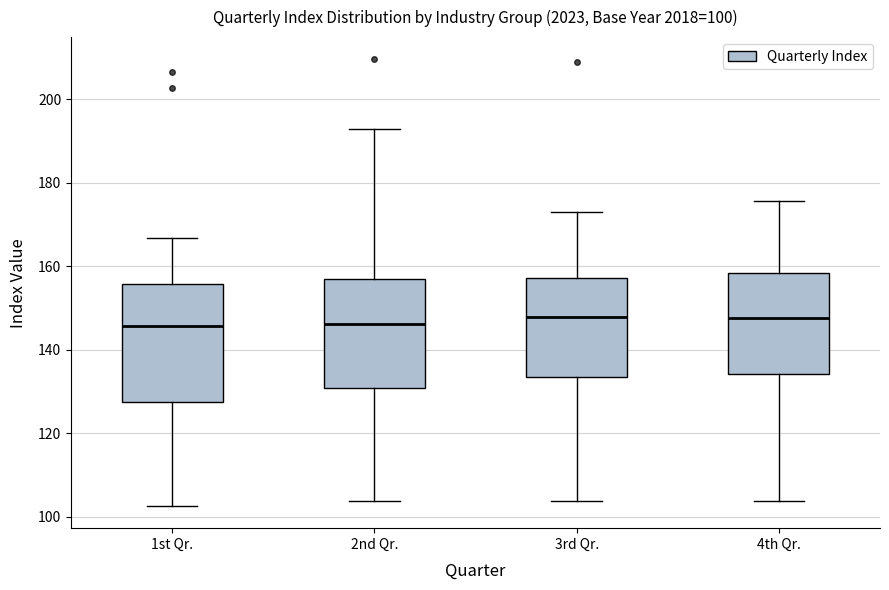

Comparing the boxes themselves (not the whiskers), which one is the tallest?

1st Qr.